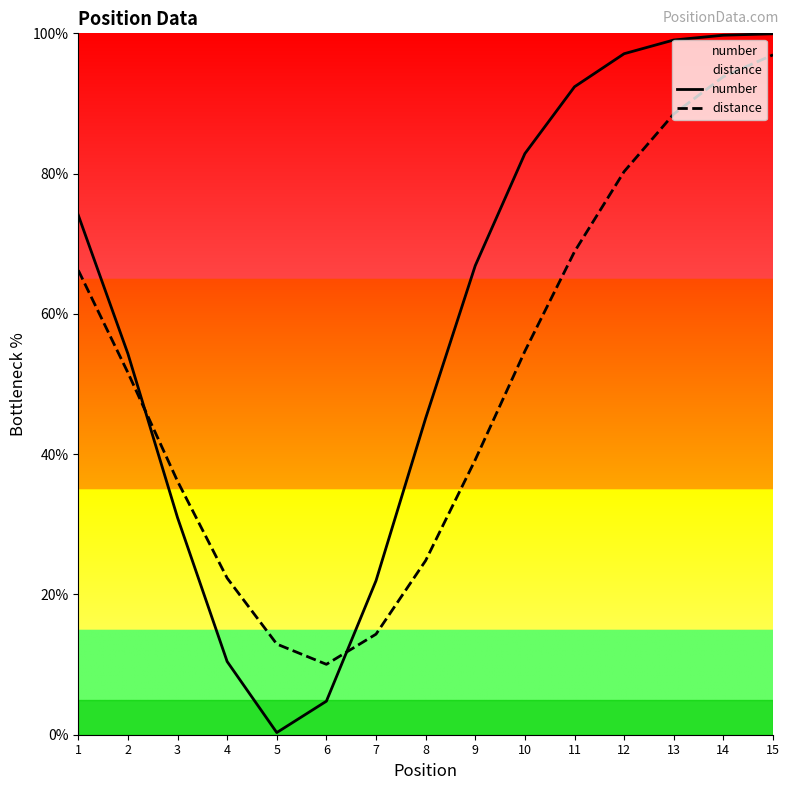

In distance, how many points are lower than both neighbors (excluding endpoints)?

1